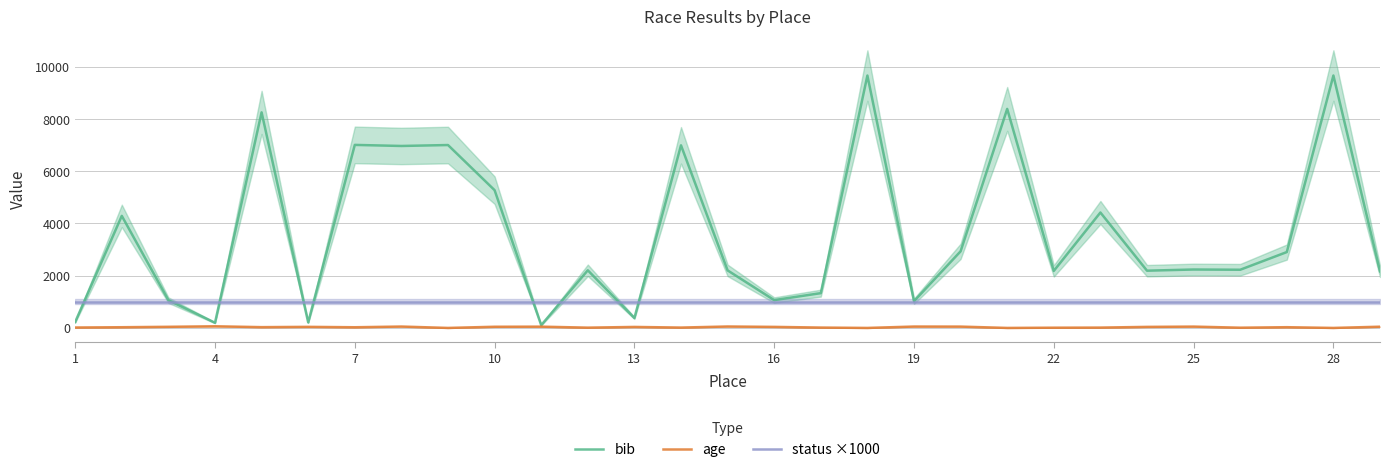

The age series shows 14 at 13. True or false?

False